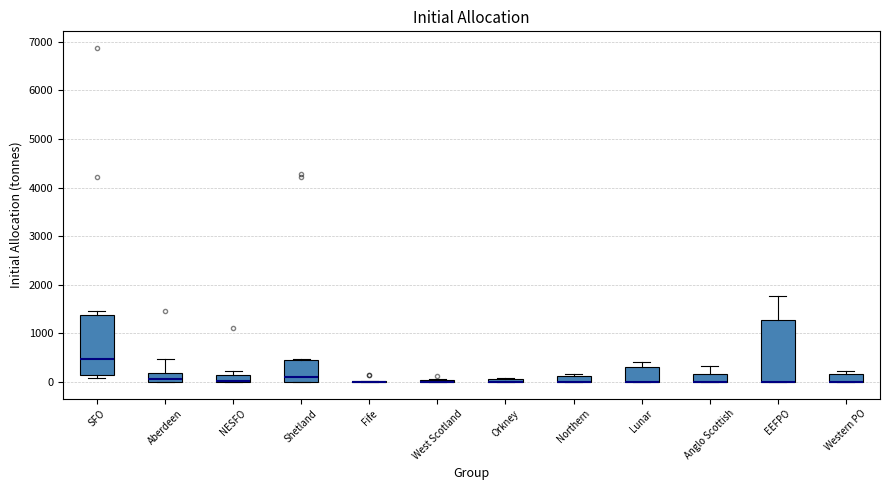

Where is the lower edge of the box for SFO on the y-axis? The values are not printed on the chart, so give them approximately, as read against the axis.

100